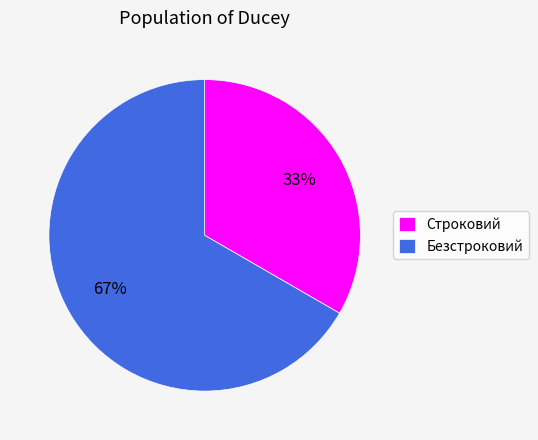

How many slices are in this pie chart?

2